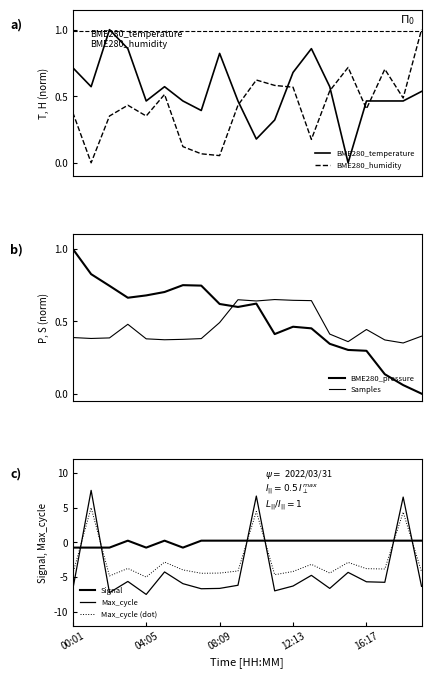

How many times do BME280_pressure and BME280_temperature cross each other?

7